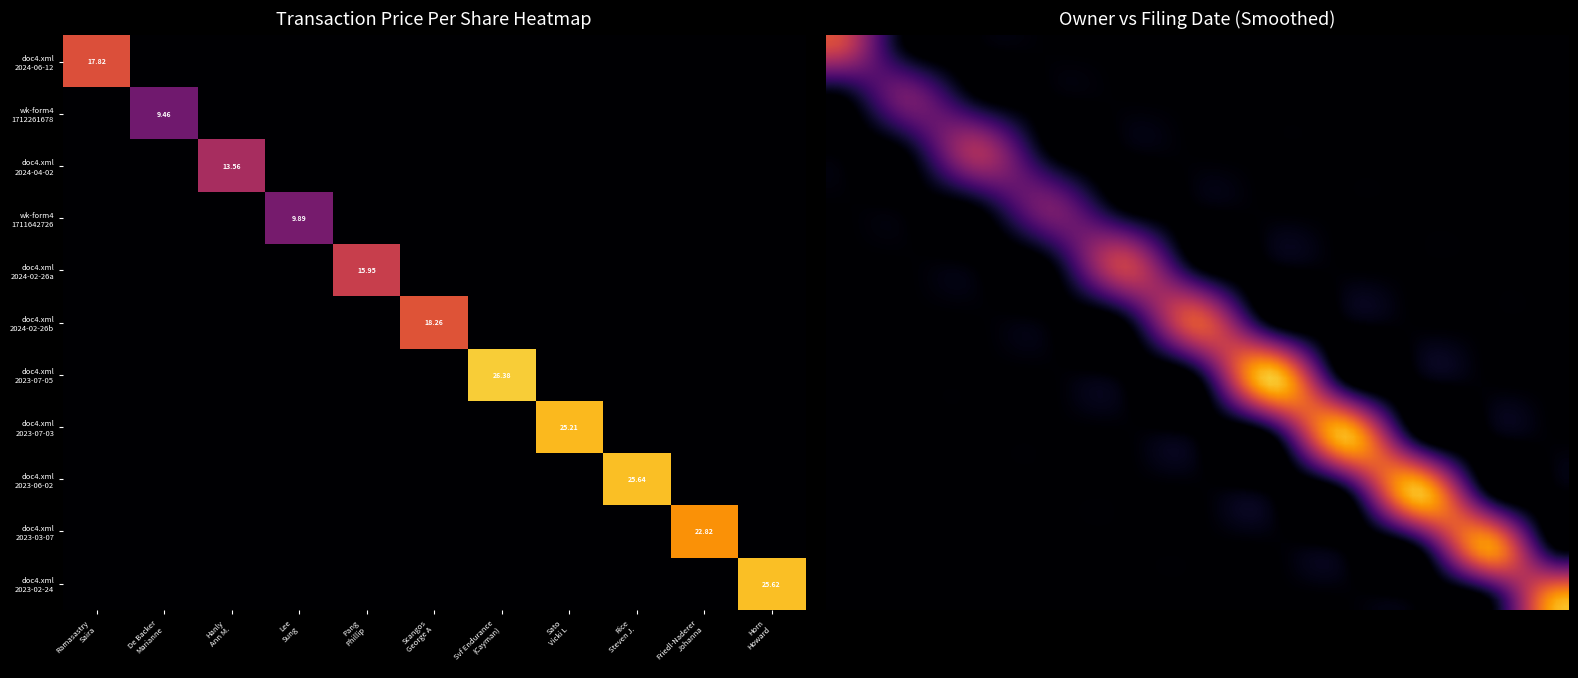

Which series changed the most between Friedl-Naderer
Johanna and Horn
Howard?

doc4.xml_2023-02-24